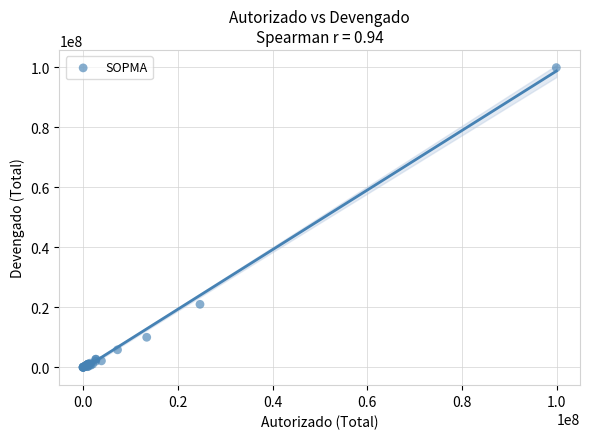

What Y value in the scatter plot is closest to 49940525?

20994477.0